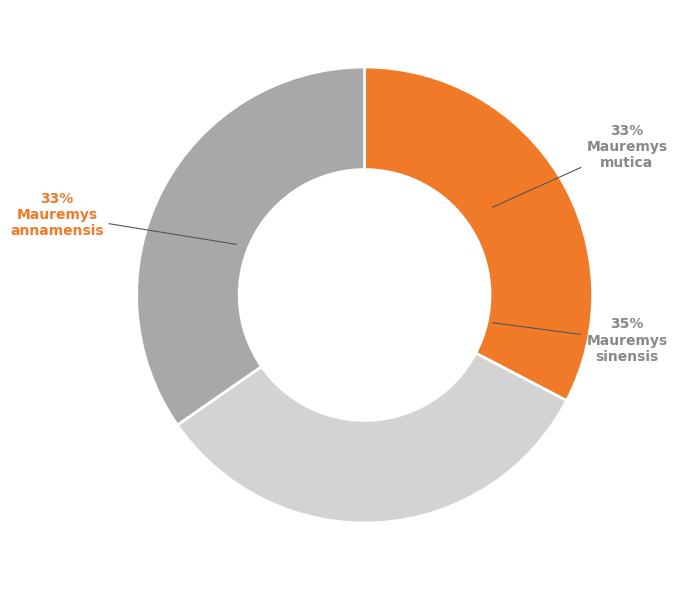

Does Mauremys annamensis (Siebenrock, 1903) account for over 50% of the chart?

No